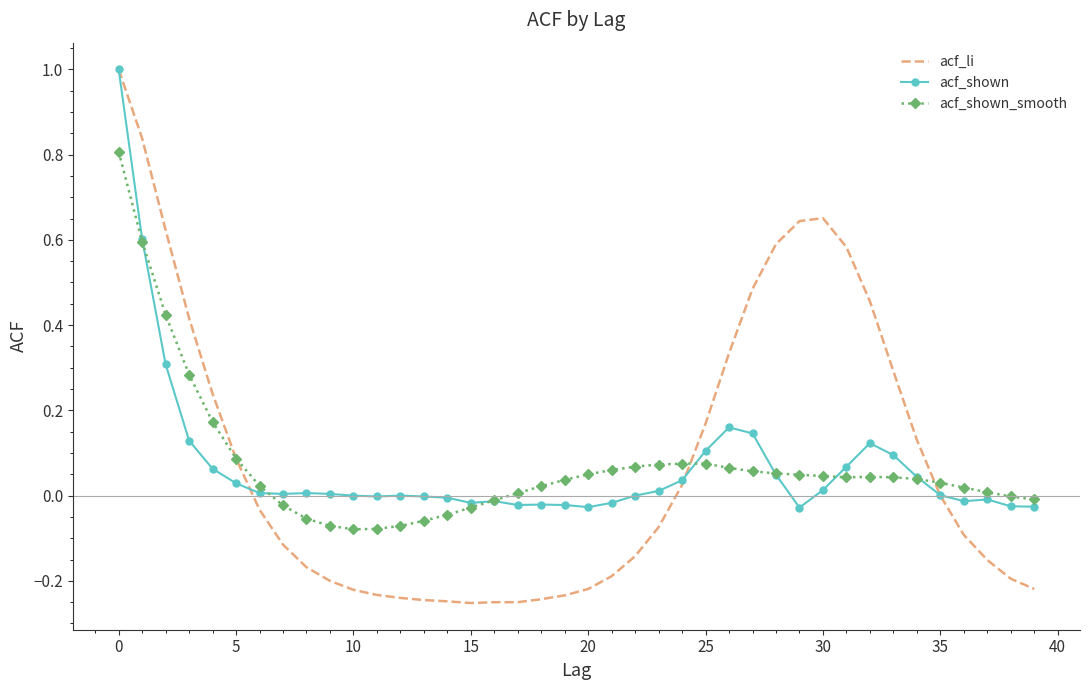

Which series has the widest spread of values?

acf_li